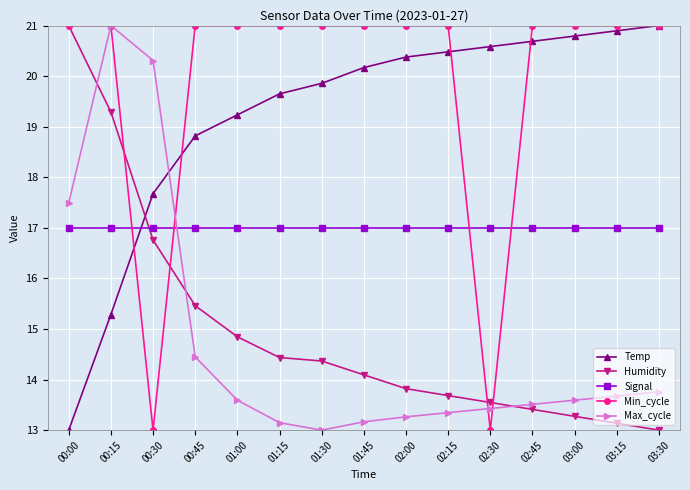

Where is Humidity nearest to the value 17?

00:30